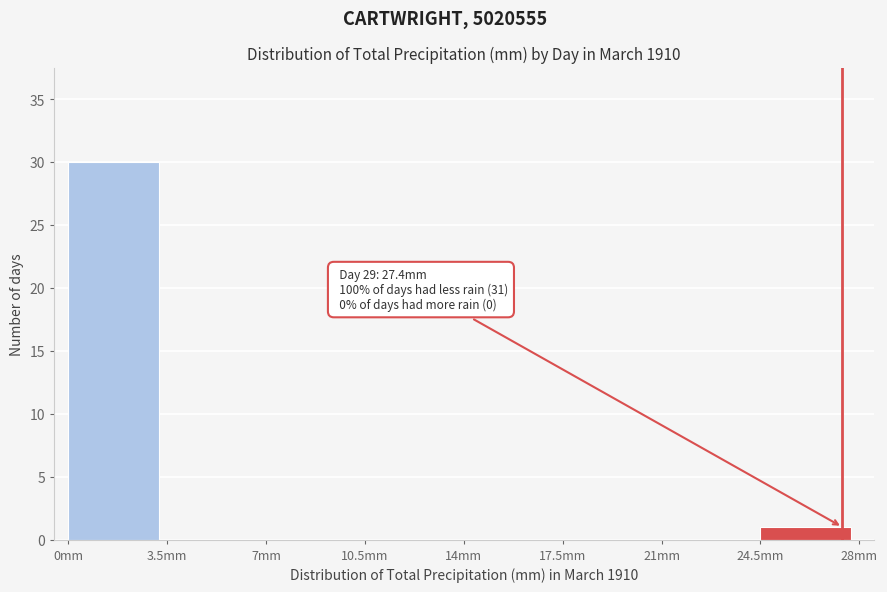

Which range on the x-axis has the tallest bar?

0.0 to 3.5